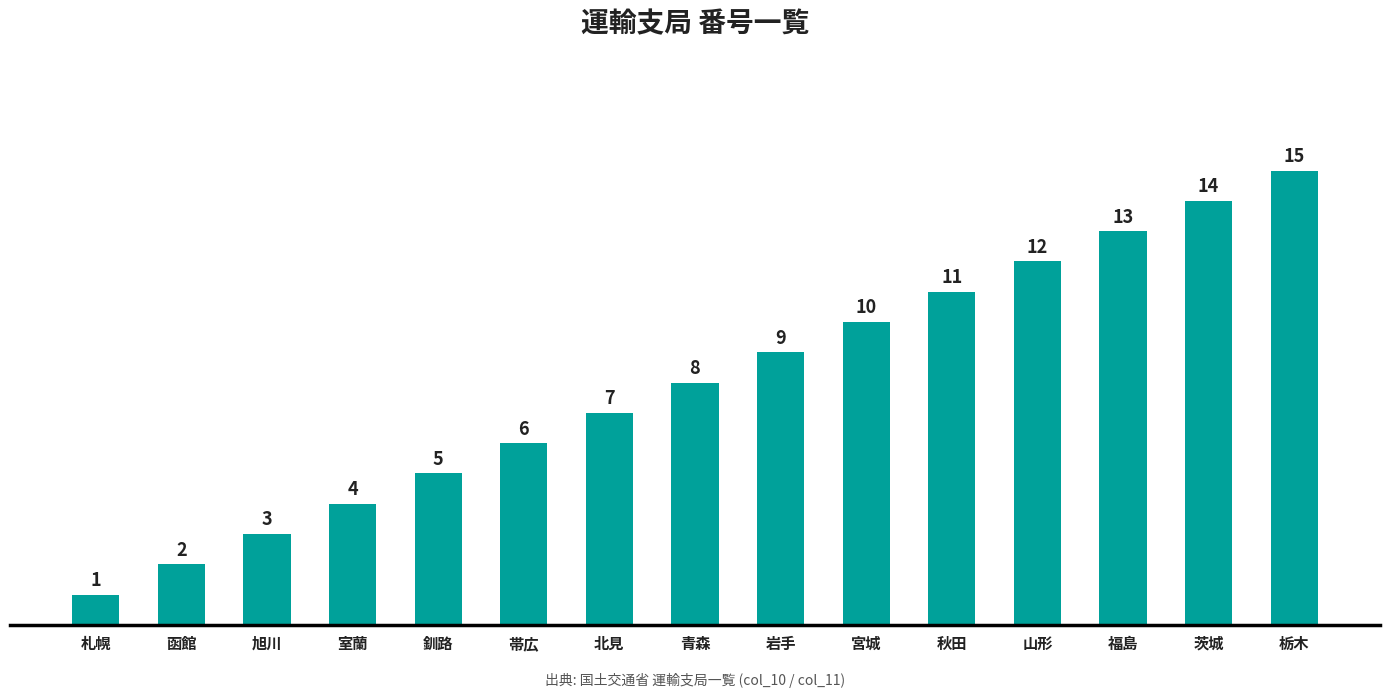

The value at 岩手 is 9. True or false?

True